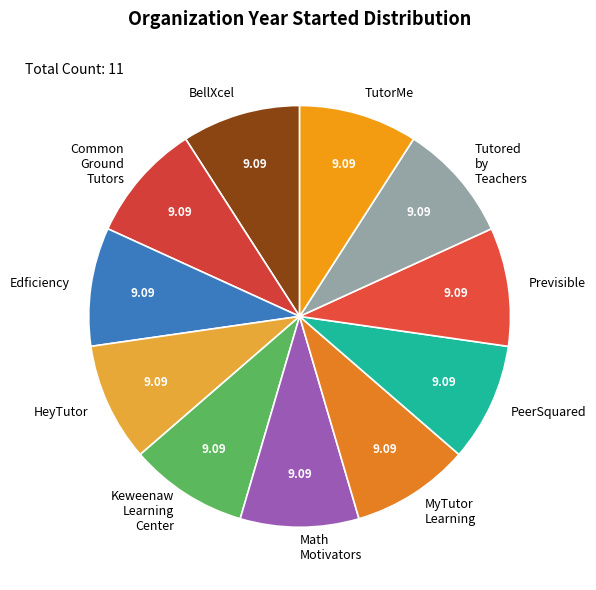

Do MyTutor Learning and Math Motivators together represent more than half of the pie?

No